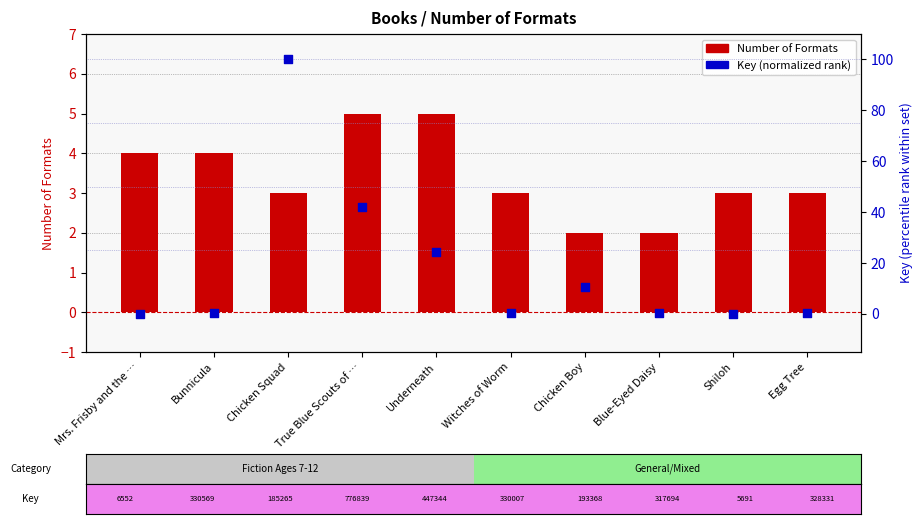

What are all the series names shown in the legend?

Number of Formats, Key (normalized rank)